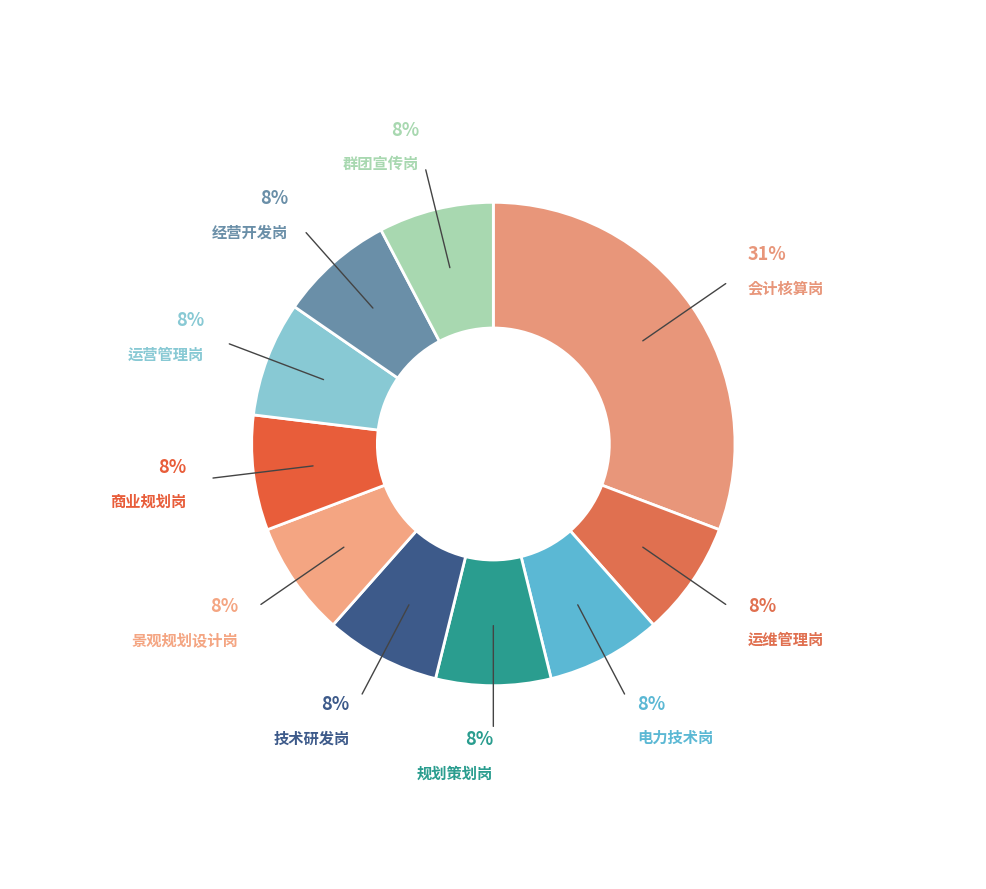

How many slices are in this pie chart?

10